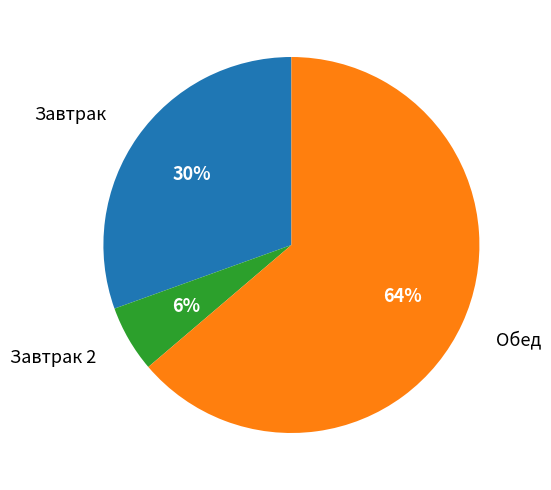

Is there any slice that represents more than half of the pie?

Yes